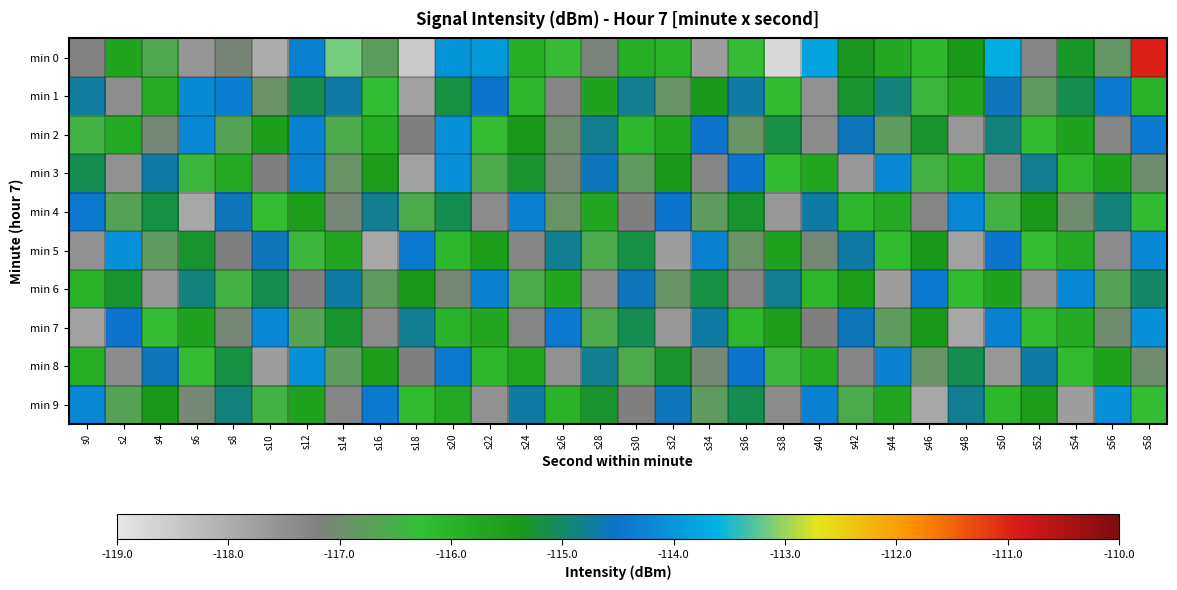

What is the maximum value shown in the chart?

-111.0